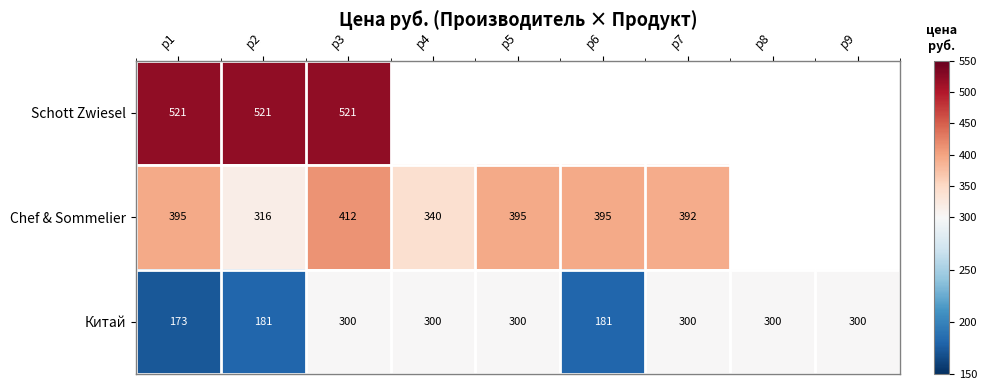

What is the average value of the Китай series?

259